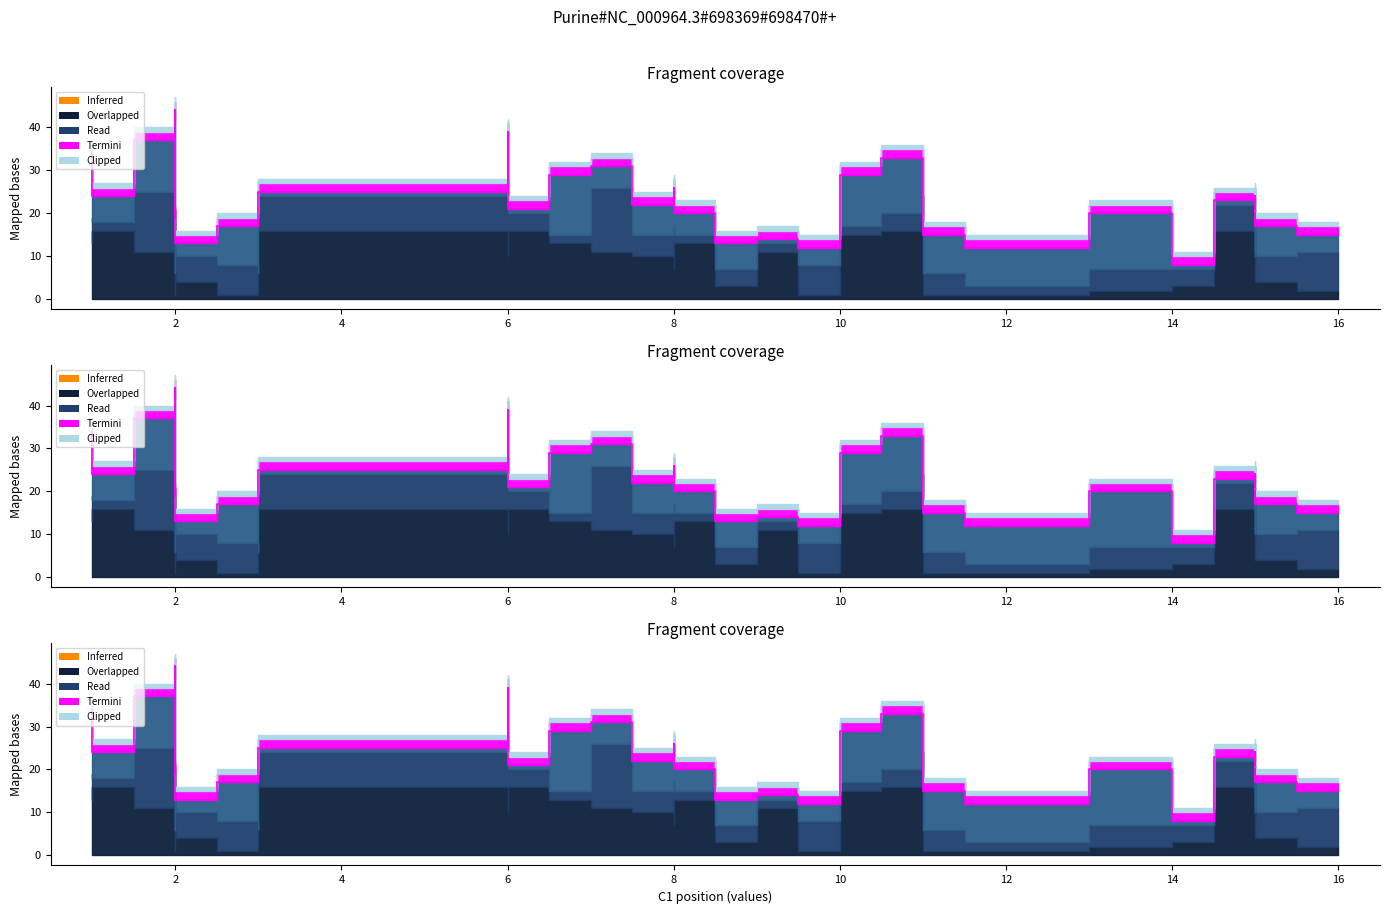

What is the value of the 30th point from the left?

15